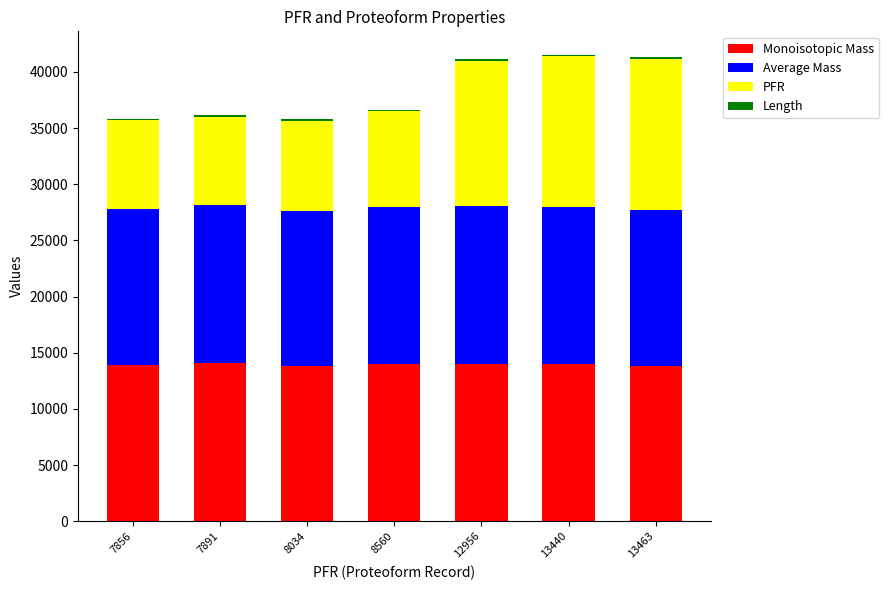

True or false: Monoisotopic Mass has a value of 13846.6 at 13463.

True